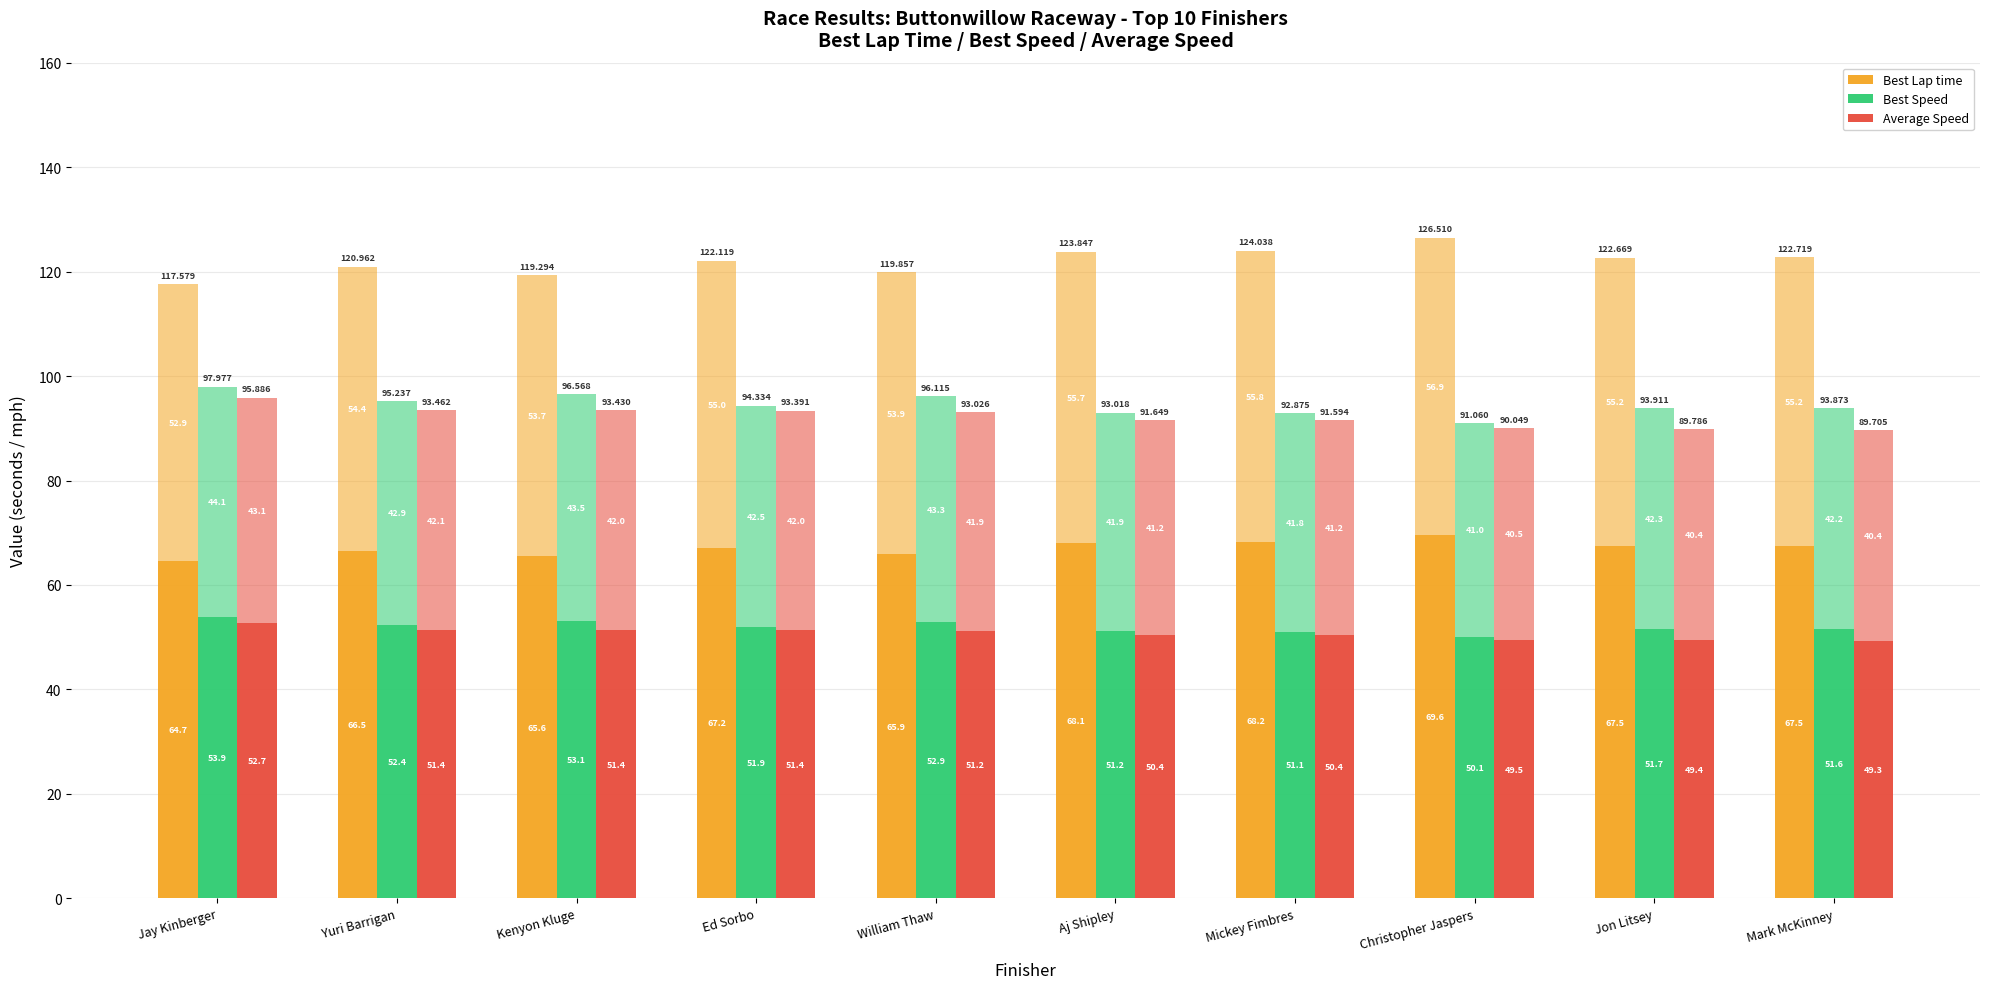

Rank the categories by Average Speed value from lowest to highest.

Mark McKinney, Jon Litsey, Christopher Jaspers, Mickey Fimbres, Aj Shipley, William Thaw, Ed Sorbo, Kenyon Kluge, Yuri Barrigan, Jay Kinberger